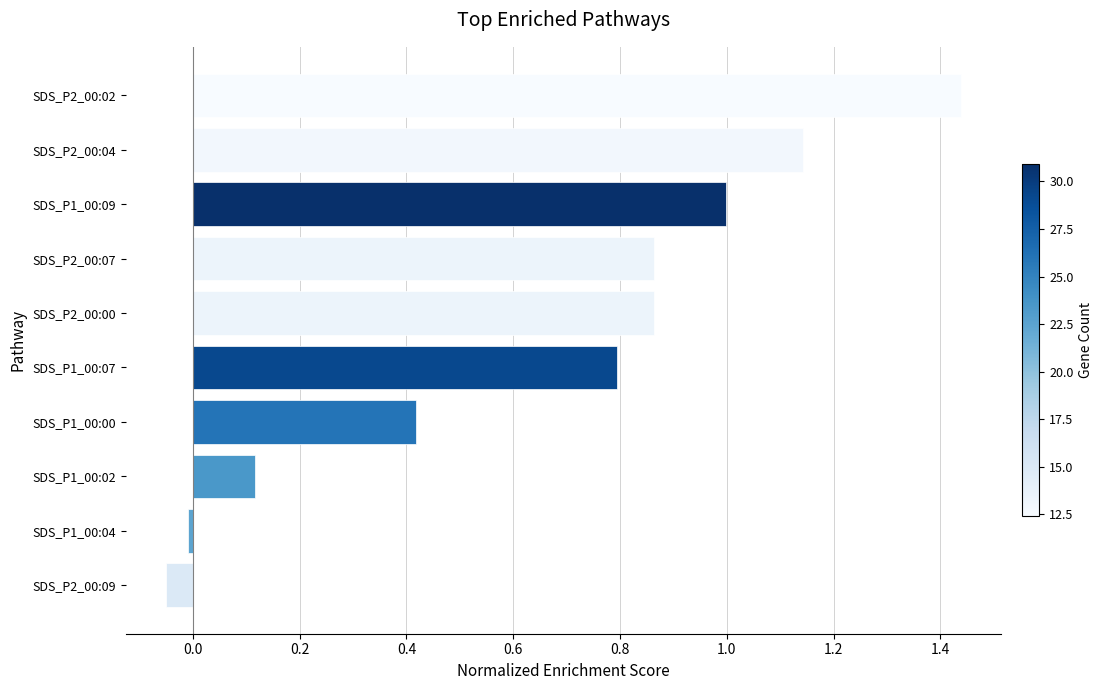

The value at SDS_P1_00:07 is 0.8. True or false?

True